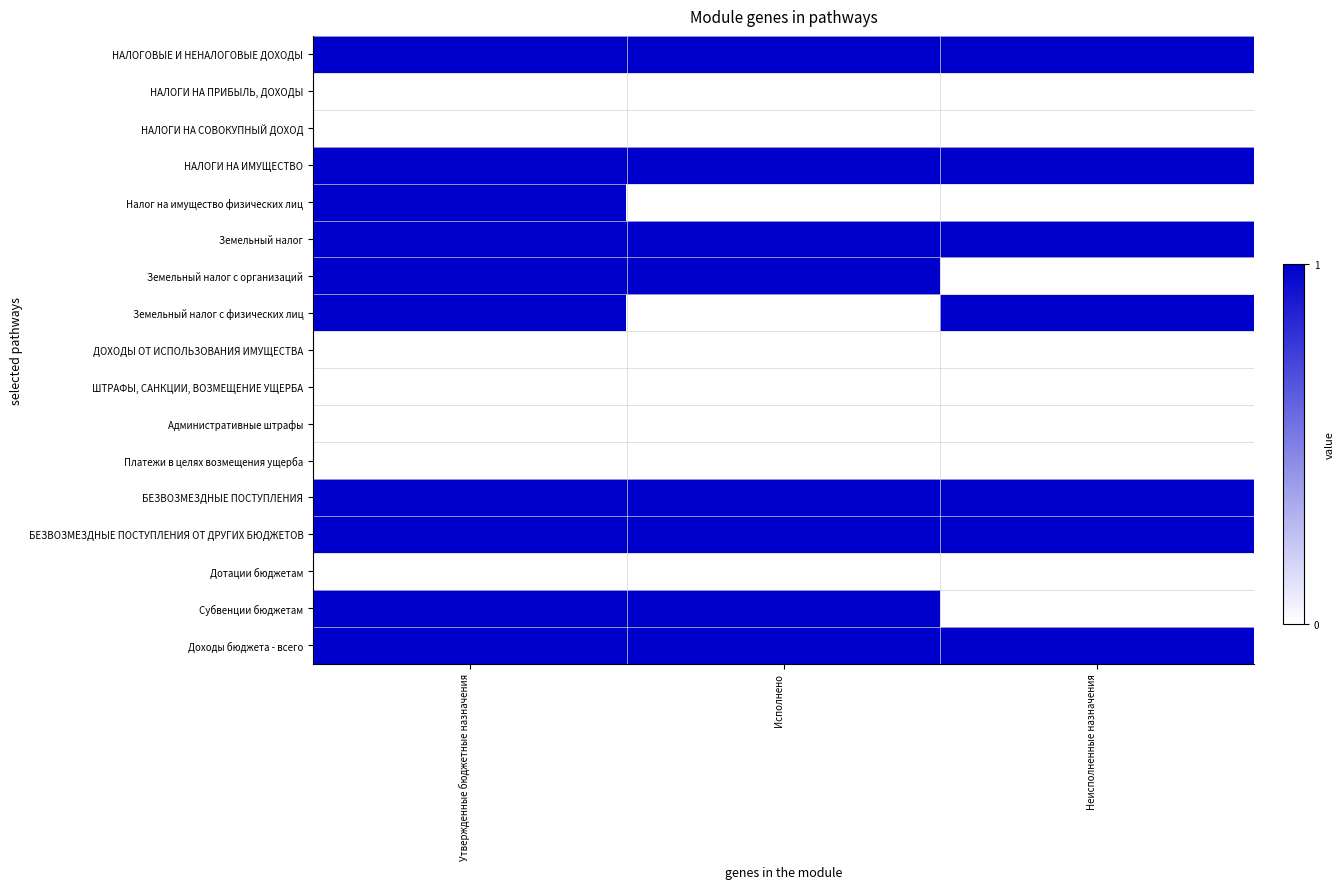

Rank the series at Утвержденные бюджетные назначения from lowest to highest value.

НАЛОГИ НА СОВОКУПНЫЙ ДОХОД, Дотации бюджетам, Административные штрафы, ДОХОДЫ ОТ ИСПОЛЬЗОВАНИЯ ИМУЩЕСТВА, Платежи в целях возмещения ущерба, ШТРАФЫ, САНКЦИИ, ВОЗМЕЩЕНИЕ УЩЕРБА, НАЛОГИ НА ПРИБЫЛЬ, ДОХОДЫ, Налог на имущество физических лиц, Земельный налог с организаций, Земельный налог с физических лиц, Субвенции бюджетам, Земельный налог, НАЛОГИ НА ИМУЩЕСТВО, НАЛОГОВЫЕ И НЕНАЛОГОВЫЕ ДОХОДЫ, БЕЗВОЗМЕЗДНЫЕ ПОСТУПЛЕНИЯ, БЕЗВОЗМЕЗДНЫЕ ПОСТУПЛЕНИЯ ОТ ДРУГИХ БЮДЖЕТОВ, Доходы бюджета - всего